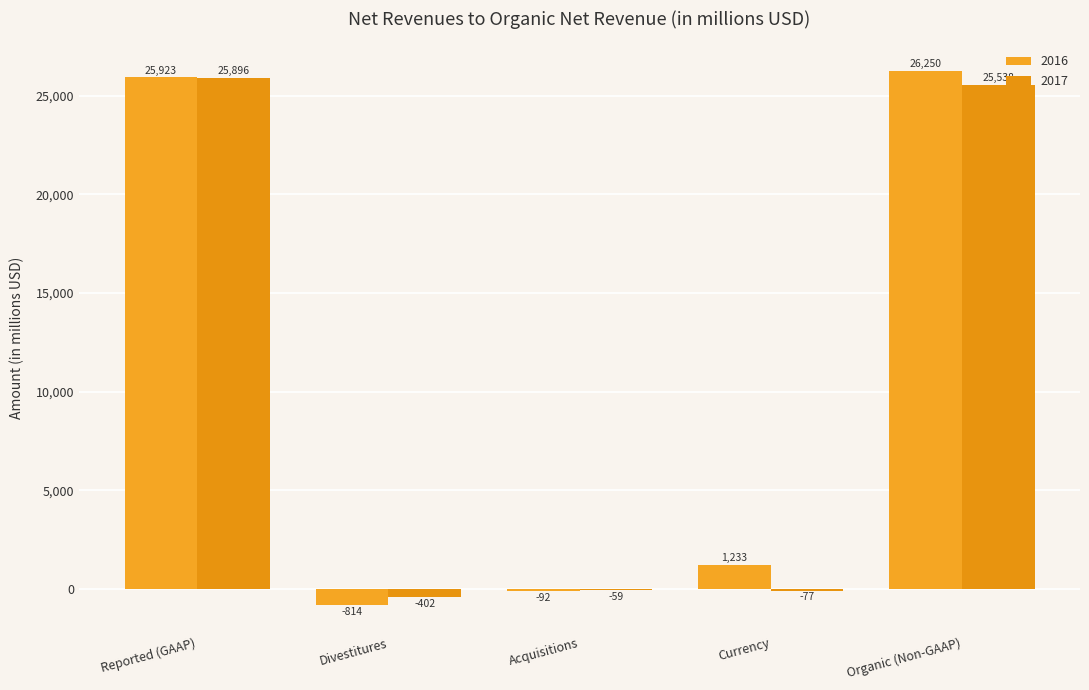

The value of 2016 at Reported (GAAP) is 25923. True or false?

True